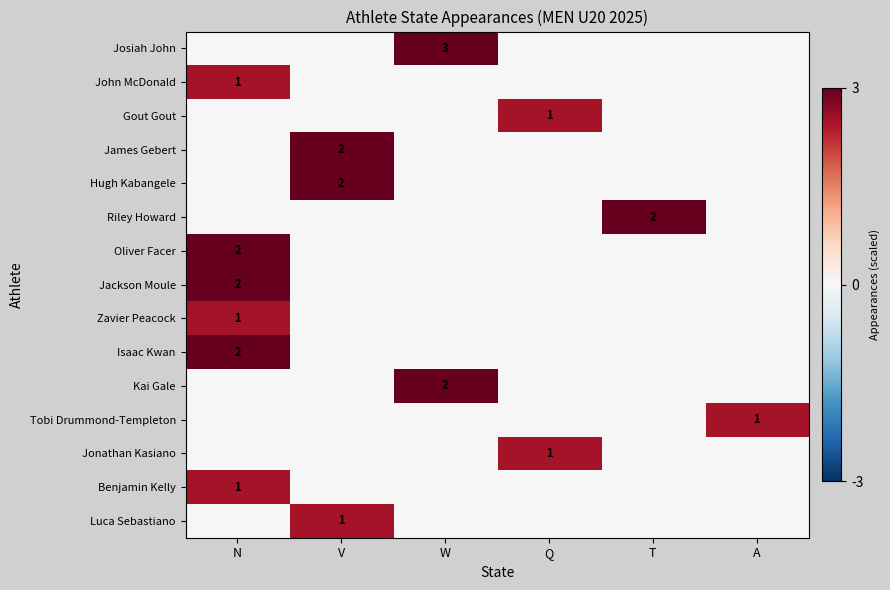

Between Q and W, which is larger?

W